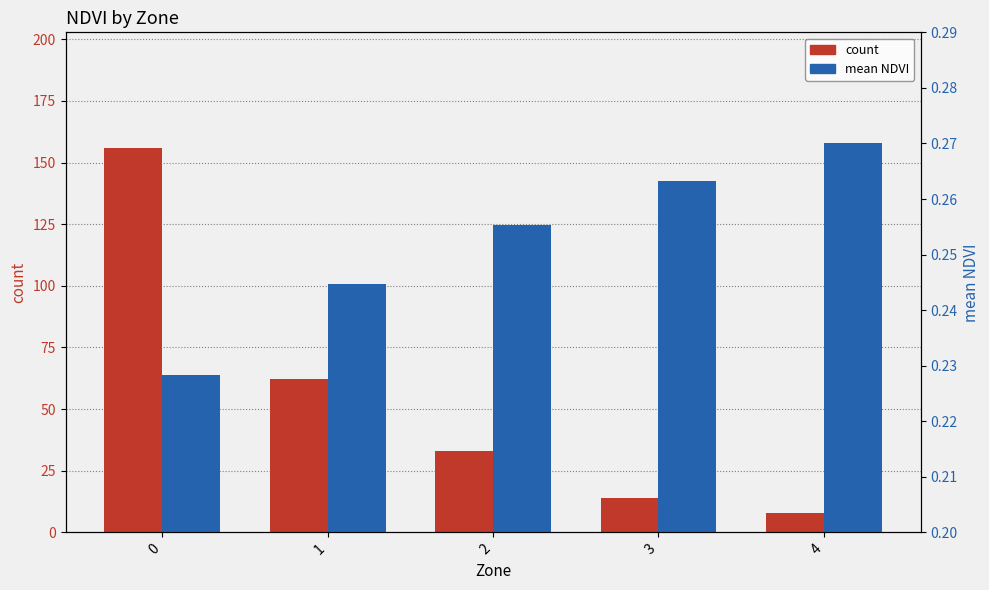

At 2, list the series in order from largest to smallest.

count, mean NDVI